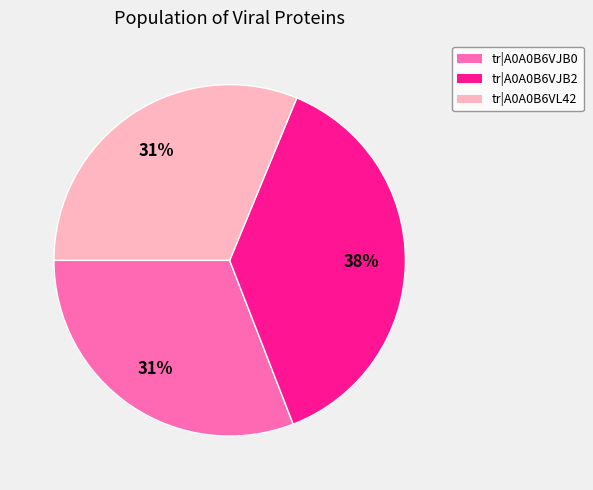

Does tr|A0A0B6VJB2 represent more than half of the total?

No